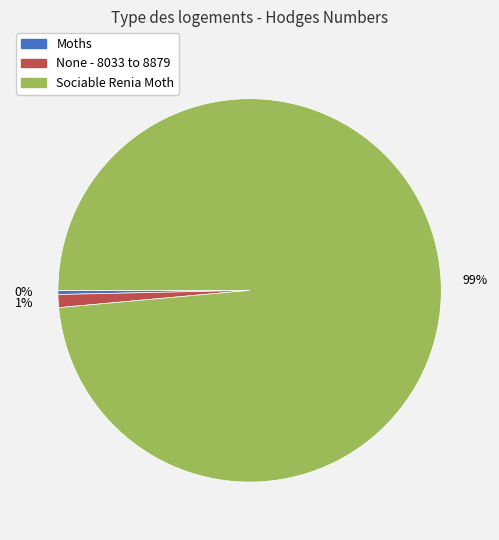

Rank the categories by value from lowest to highest.

Moths, None - 8033 to 8879, Sociable Renia Moth